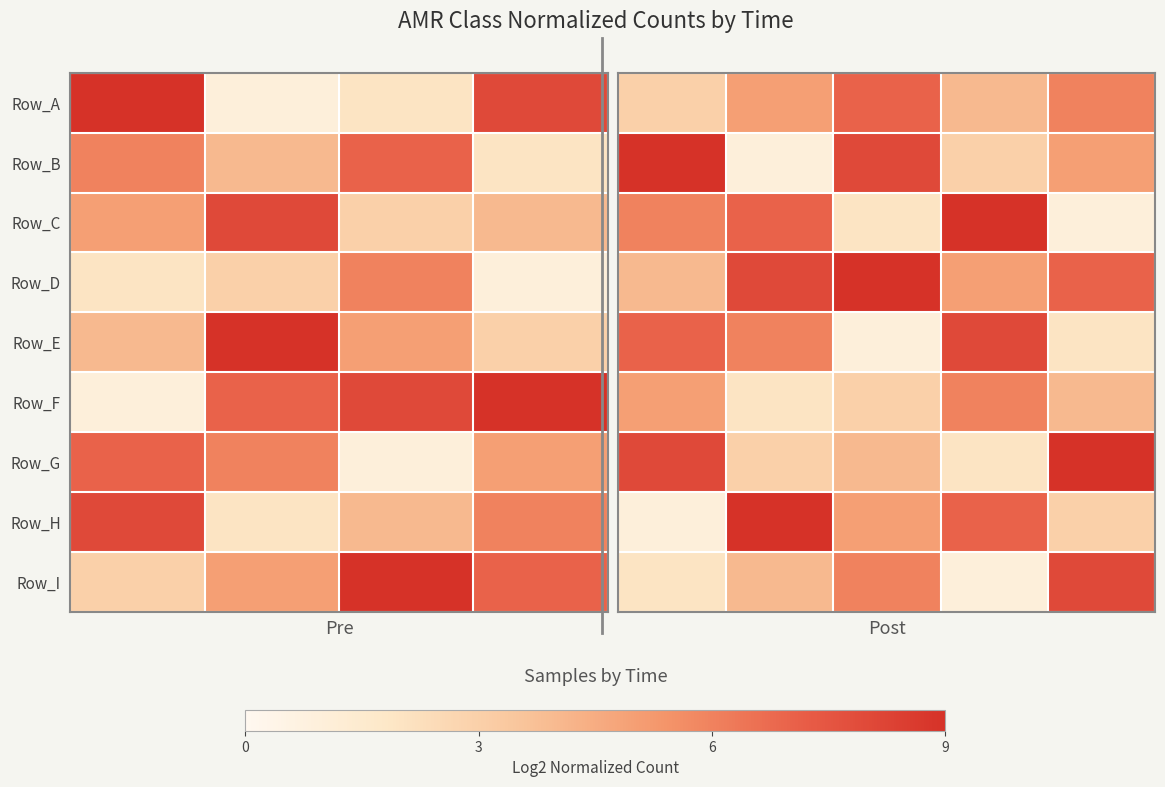

At how many categories does at least one series exceed 2?

5